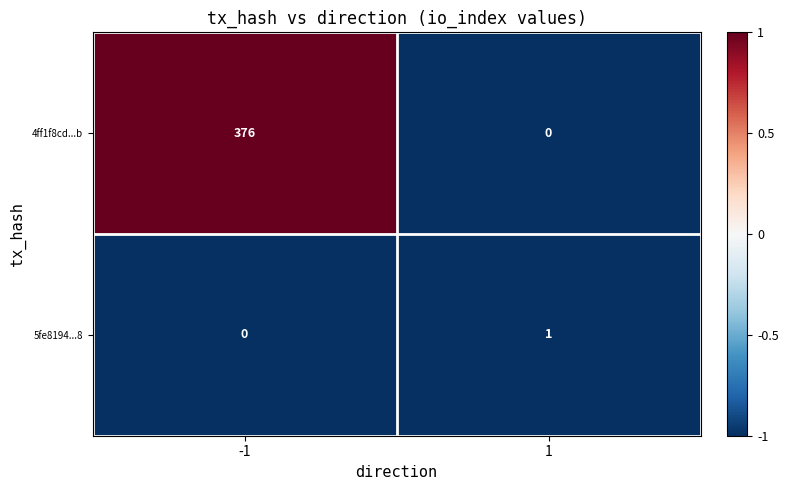

True or false: 4ff1f8cd...b has a value of 0 at 1.

True